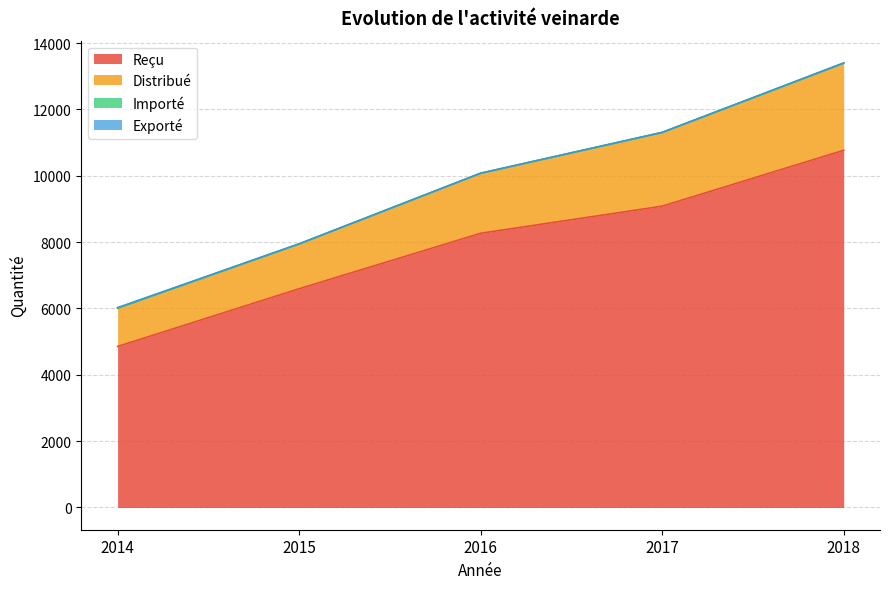

At which label is Reçu closest to 7811?

2016